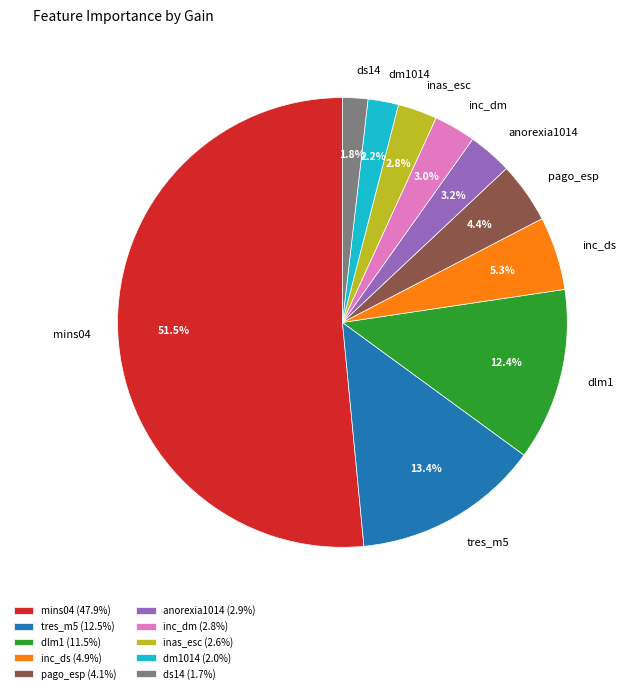

How many segments does this pie chart have?

10